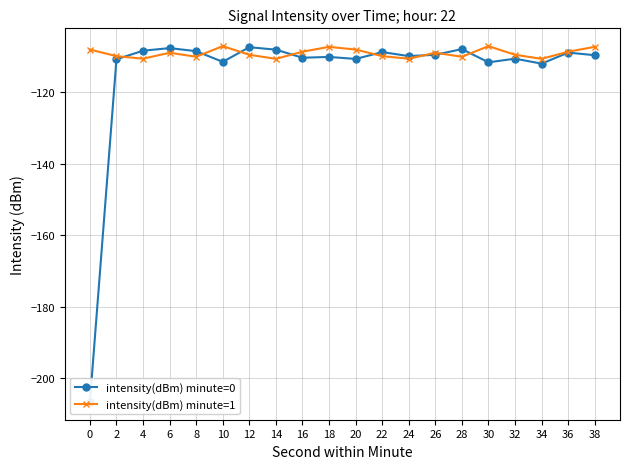

Rank the series at 24 from highest to lowest value.

intensity(dBm) minute=0, intensity(dBm) minute=1